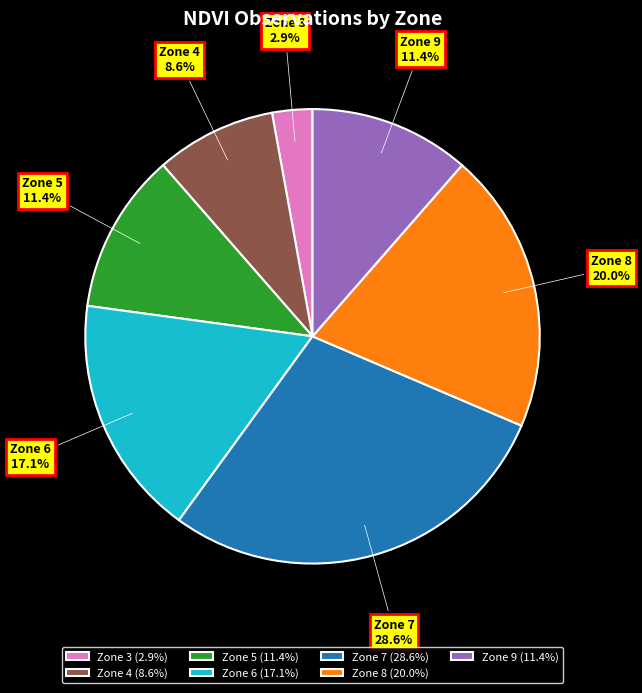

How many segments does this pie chart have?

7